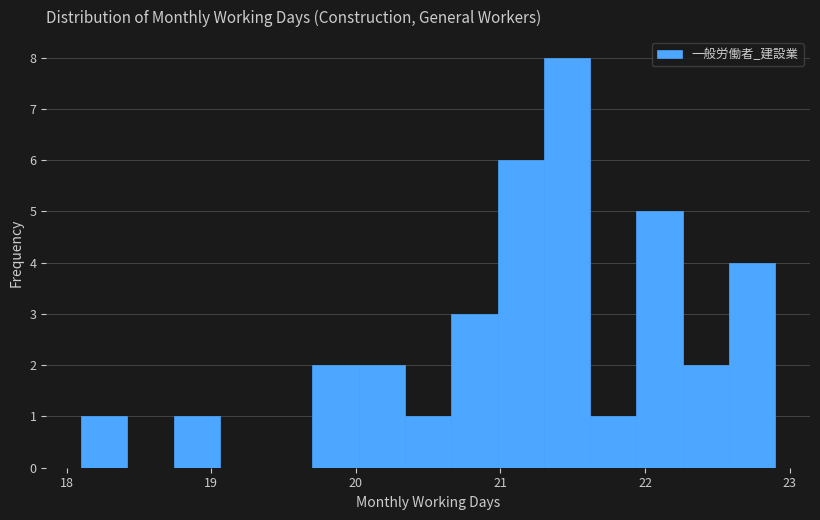

Around what value on the x-axis is the tallest bar? Give the approximate position of its centre, as read against the axis.

21.5